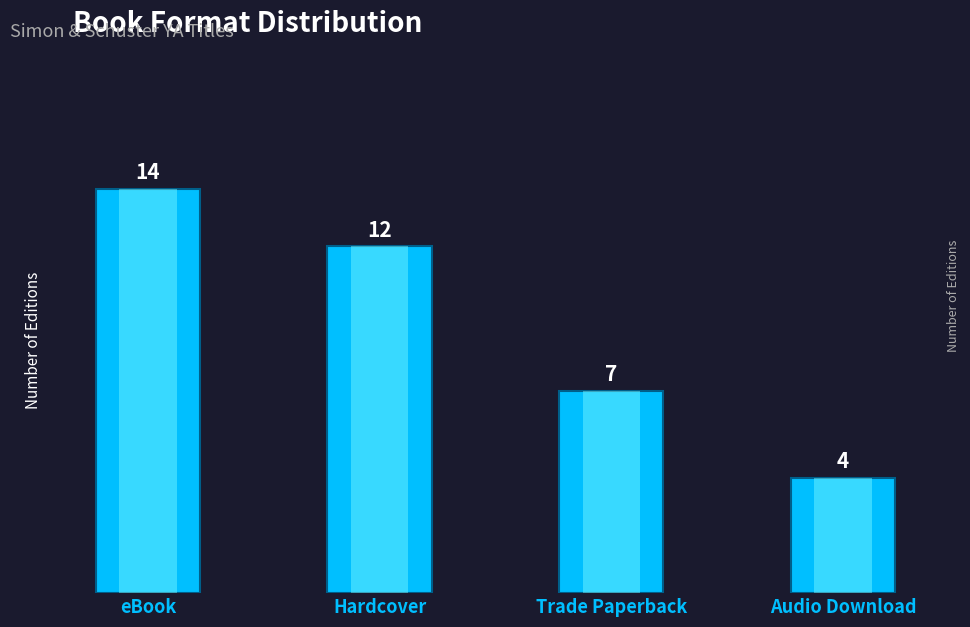

Reading left to right, list all the values displayed in this chart.

14	12	7	4